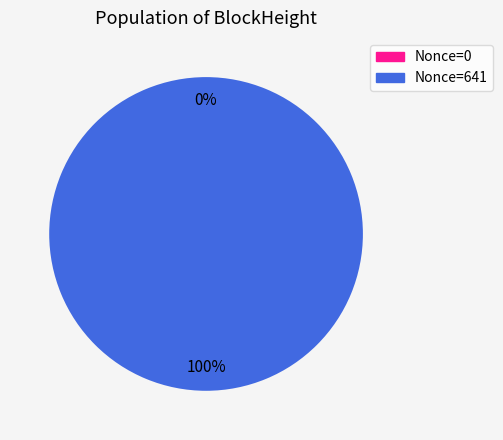

Is 197206 the majority of the pie?

No